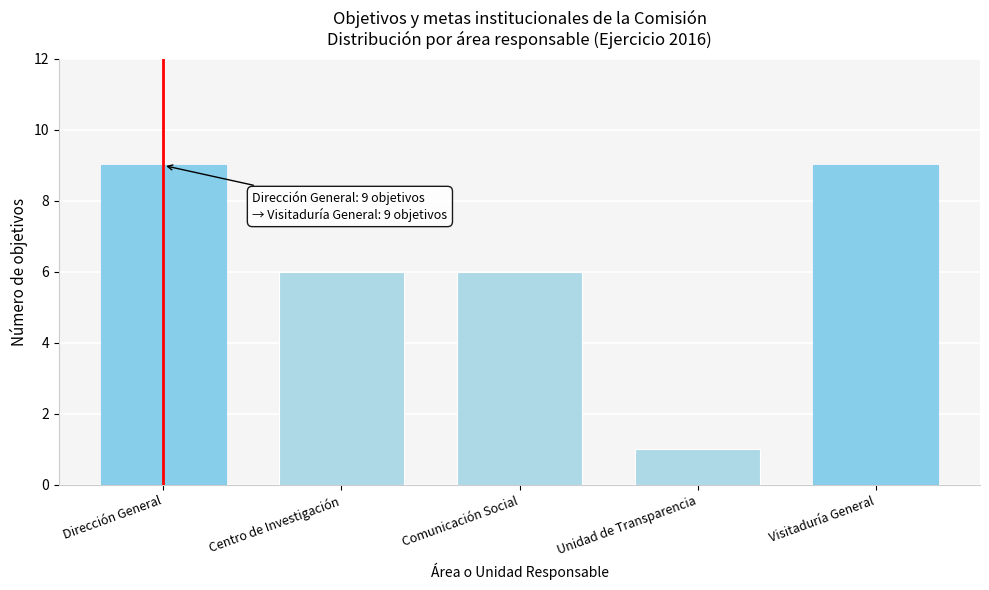

Reading left to right, transcribe all the data shown in this chart.

Dirección General=9	Centro de Investigación=6	Comunicación Social=6	Unidad de Transparencia=1	Visitaduría General=9